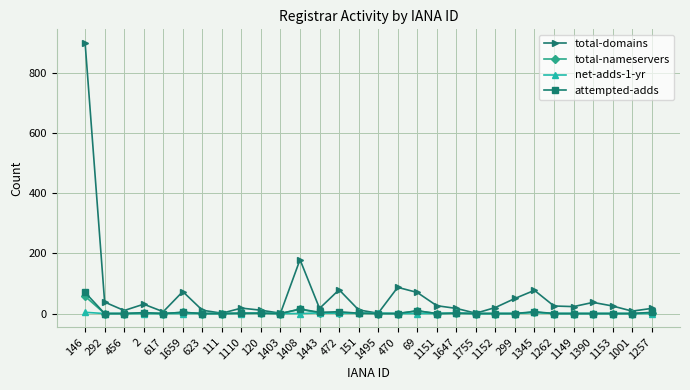

What is the label of the 25th point from the left?

1262